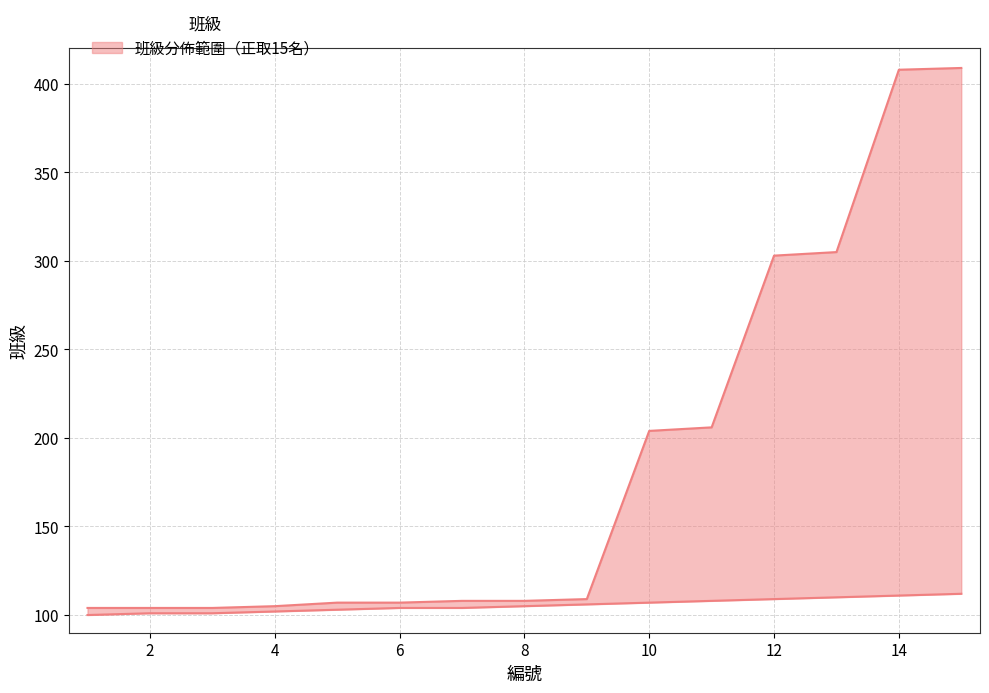

Between 12 and 6, which is larger?

12